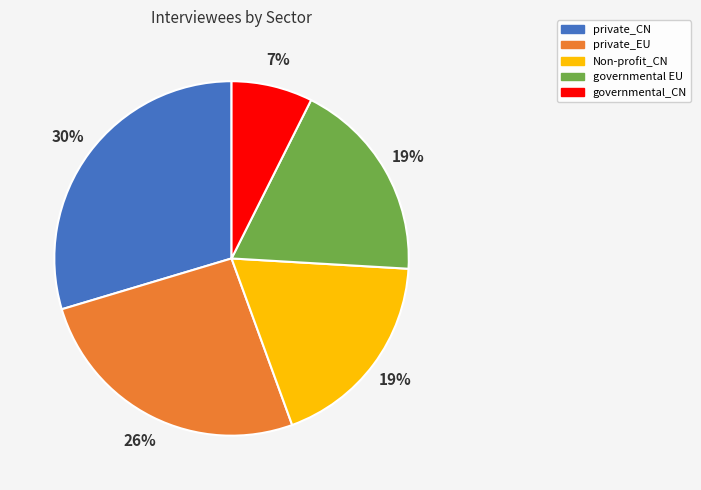

Do private_CN and governmental_CN together represent more than half of the pie?

No